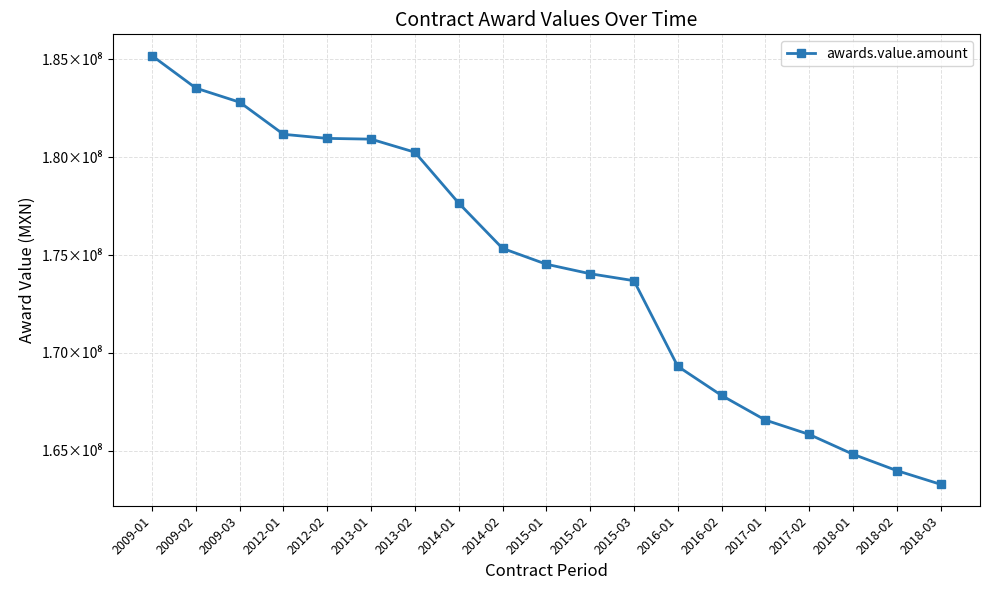

Rank the categories by value from highest to lowest.

2009-01, 2009-02, 2009-03, 2012-01, 2012-02, 2013-01, 2013-02, 2014-01, 2014-02, 2015-01, 2015-02, 2015-03, 2016-01, 2016-02, 2017-01, 2017-02, 2018-01, 2018-02, 2018-03